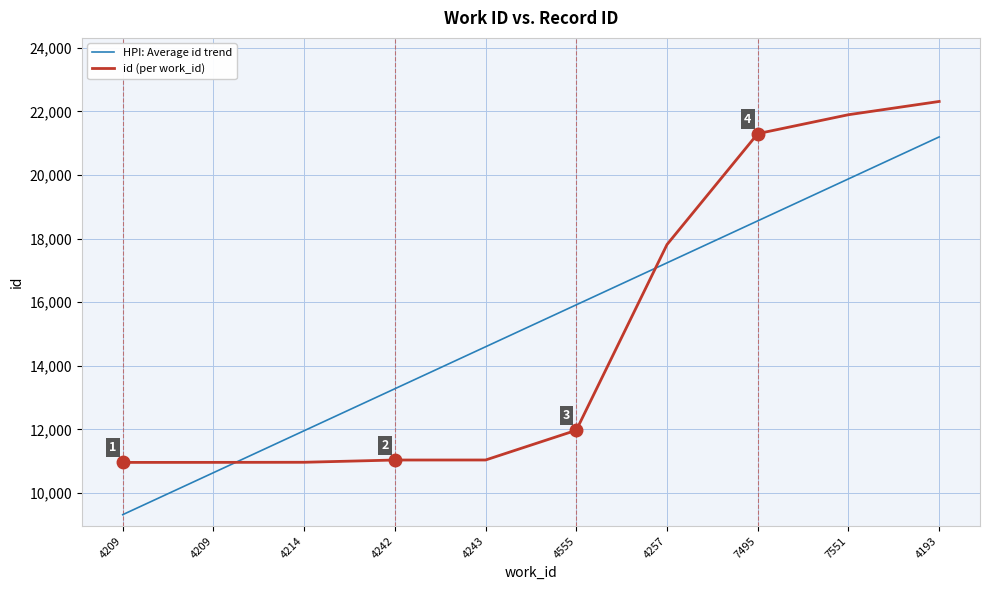

What is the difference between the HPI: Average id trend values at 4243 and 4242?

1320.5